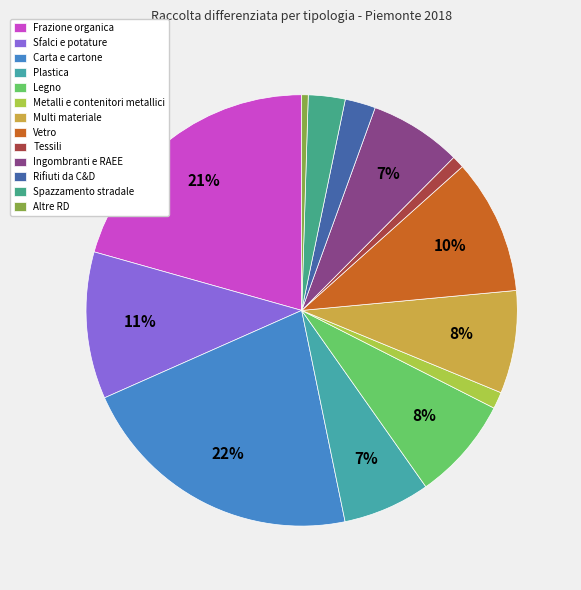

To the nearest percent, what is the average slice percentage?

8%